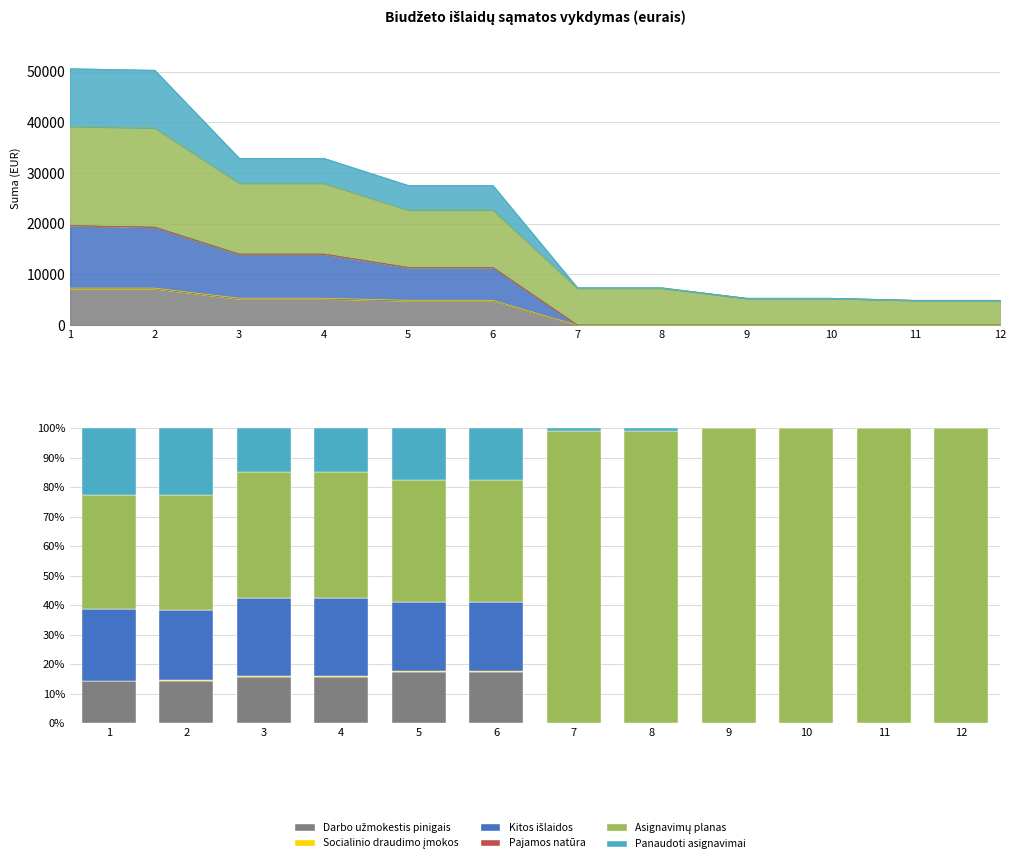

Rank the series at 12 from lowest to highest value.

Darbo užmokestis pinigais, Socialinio draudimo įmokos, Kitos išlaidos, Pajamos natūra, Panaudoti asignavimai, Asignavimų planas